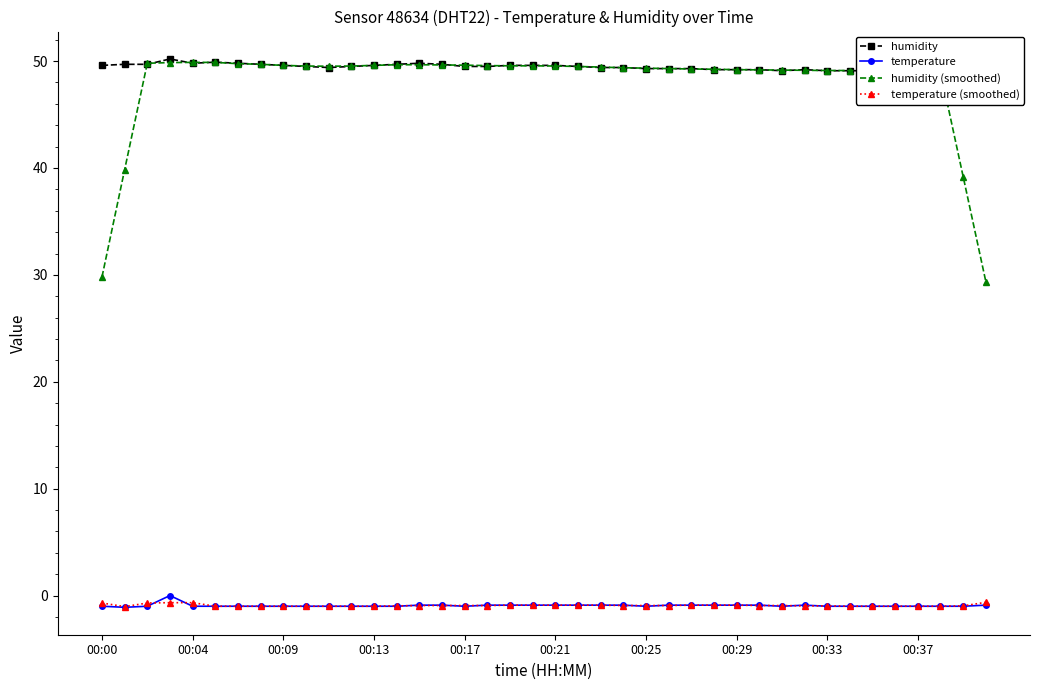

The humidity series shows 49.6 at 19. True or false?

True